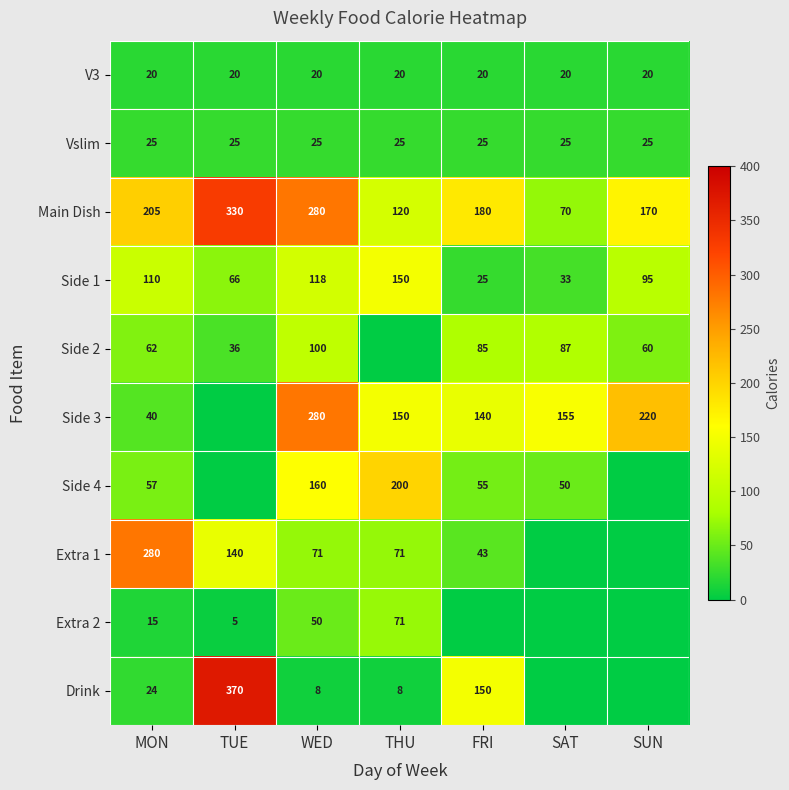

How many distinct data groups are displayed?

10